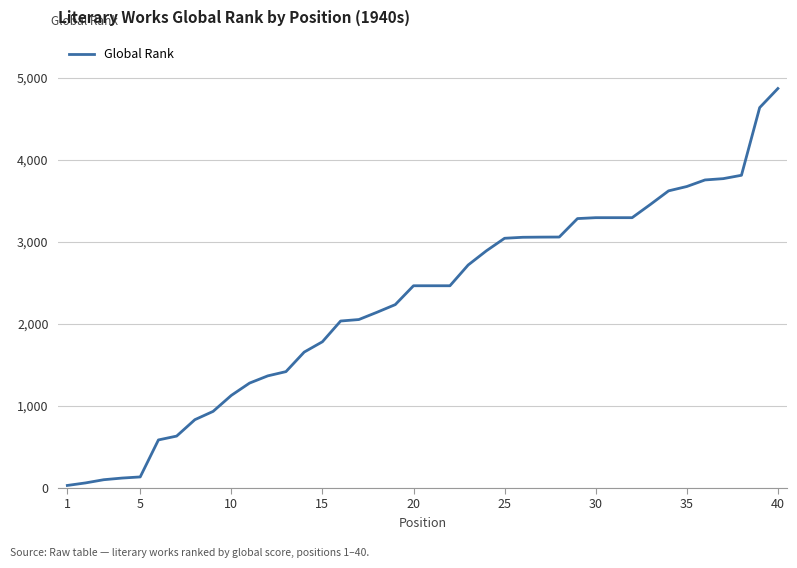

What is the difference between the maximum and minimum values?

4840